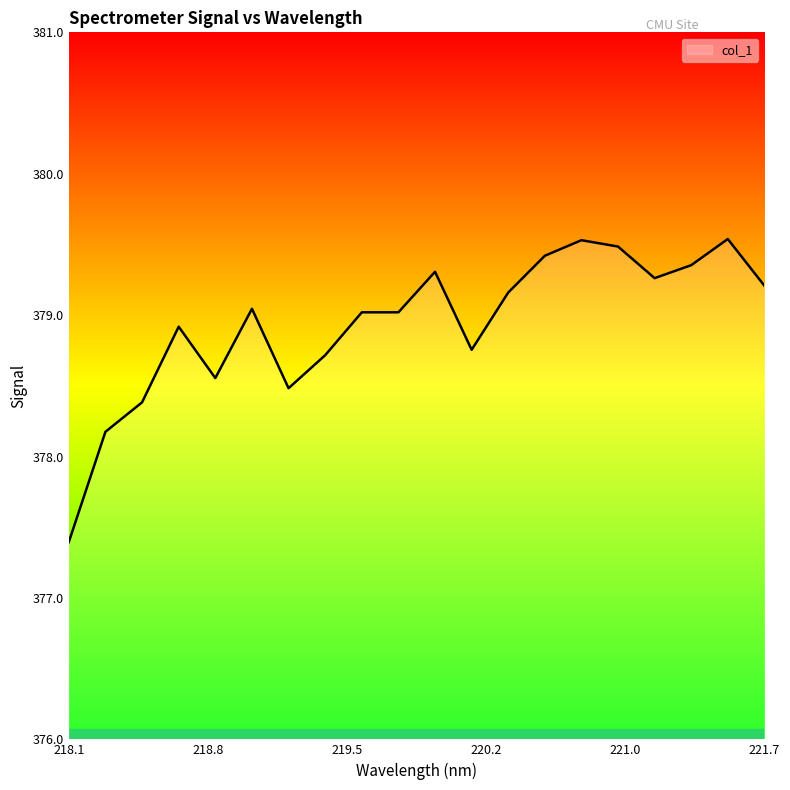

What is the maximum value shown in the chart?

379.5